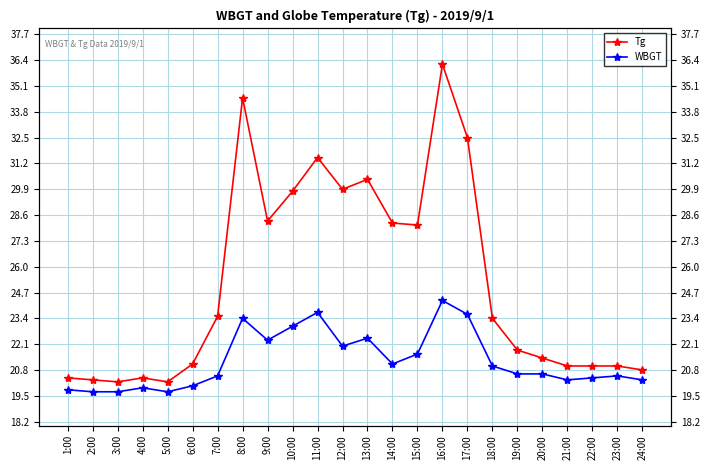

At which label does Tg first exceed 23?

7:00